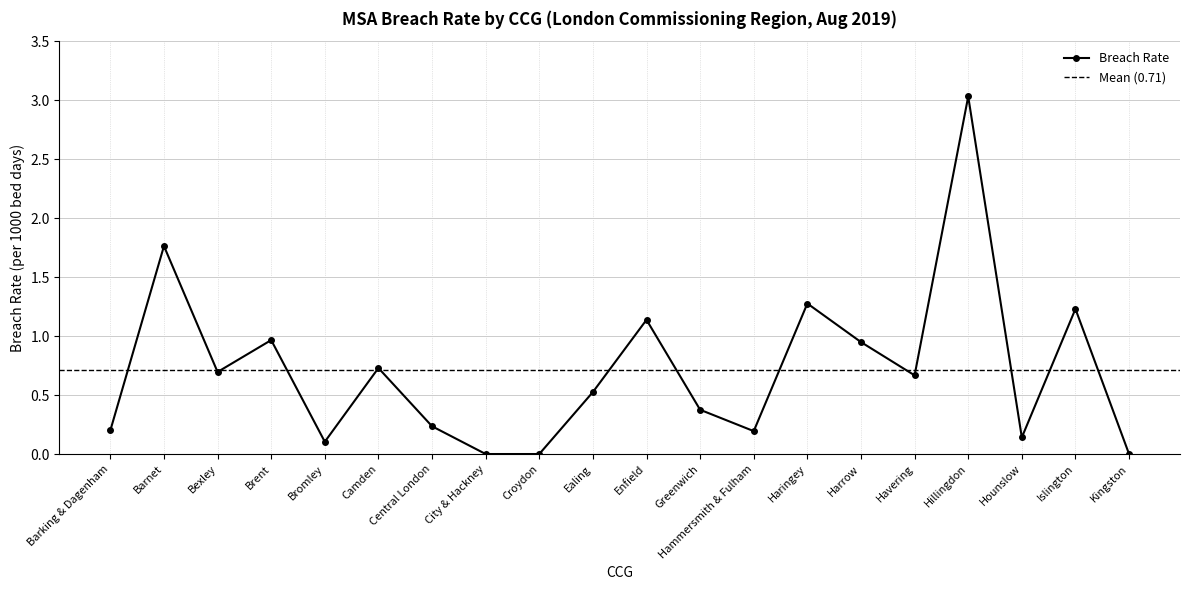

What is the difference between the second highest and minimum values?

1.8